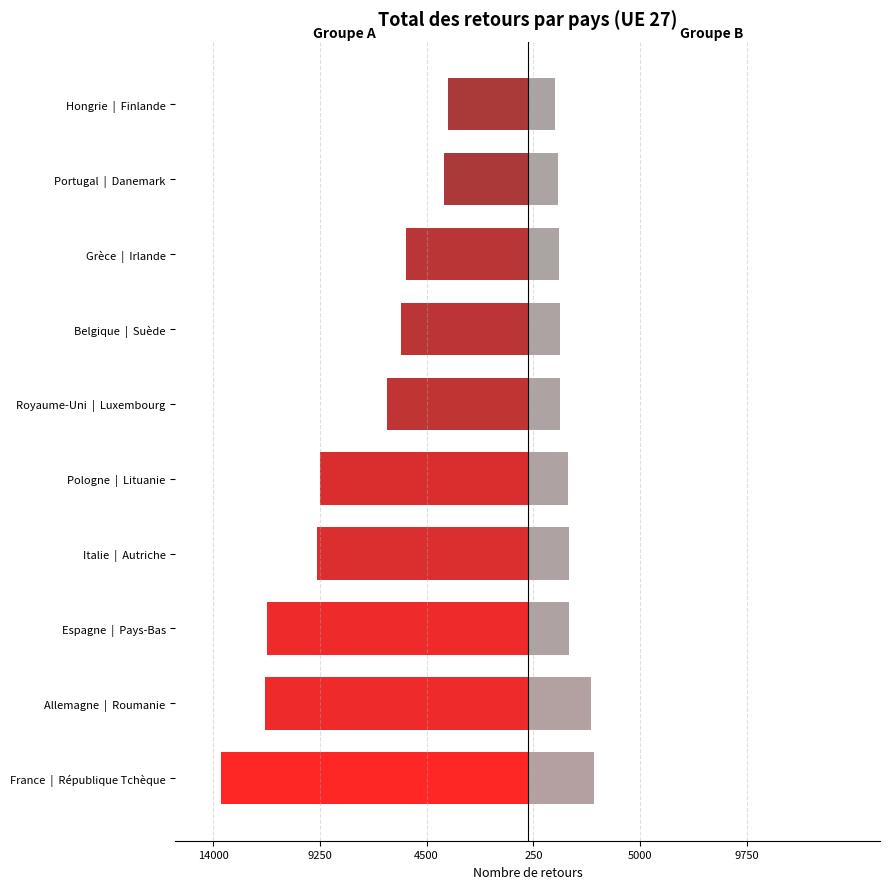

How many values in the Groupe A (top 10) series exceed -6247?

4